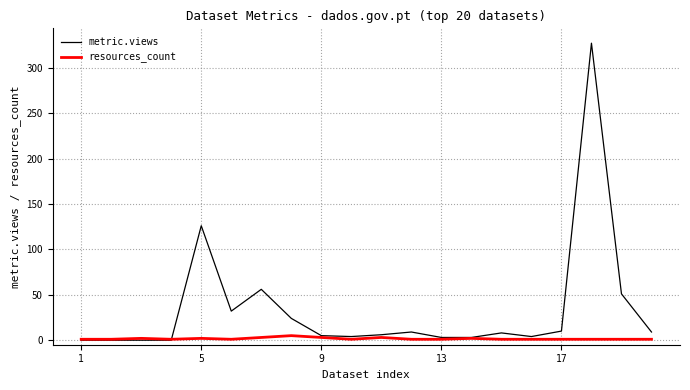

Which series has the largest range (max minus min)?

metric.views